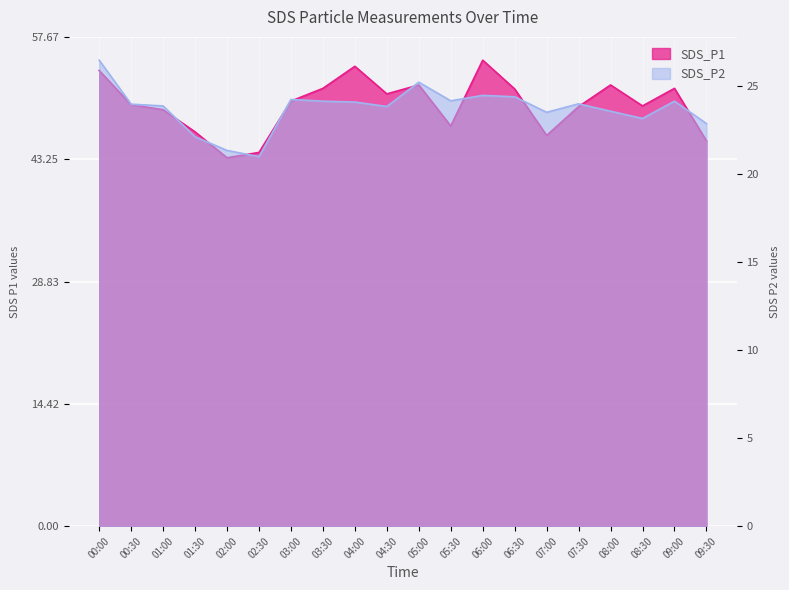

The value of SDS_P2 at 01:00 is 23.9. True or false?

True